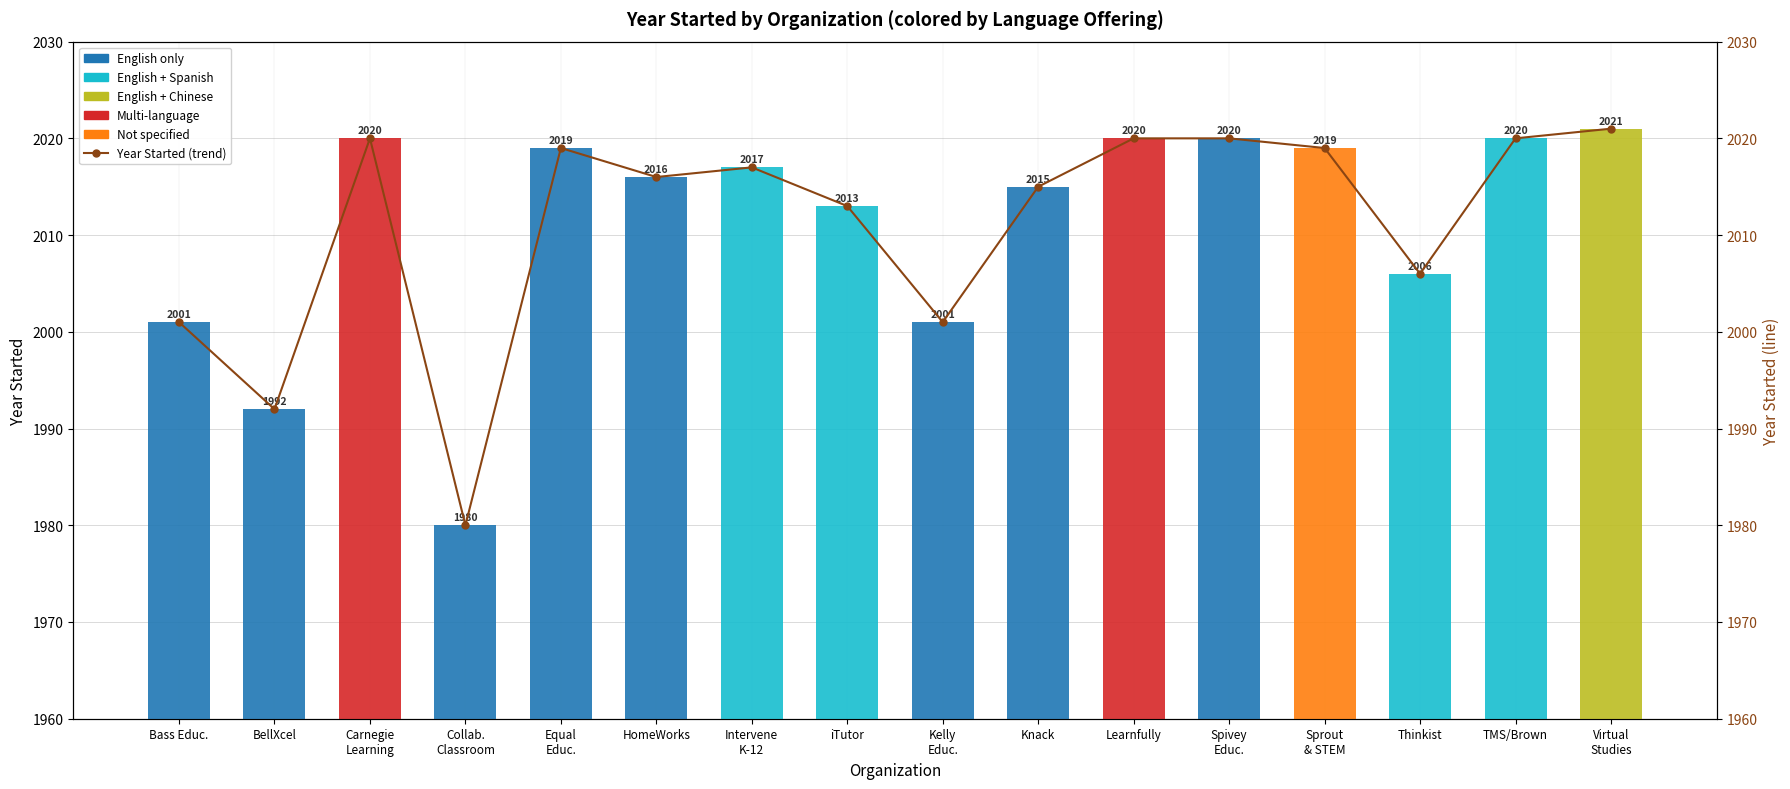

At how many categories does at least one series exceed 1165?

16